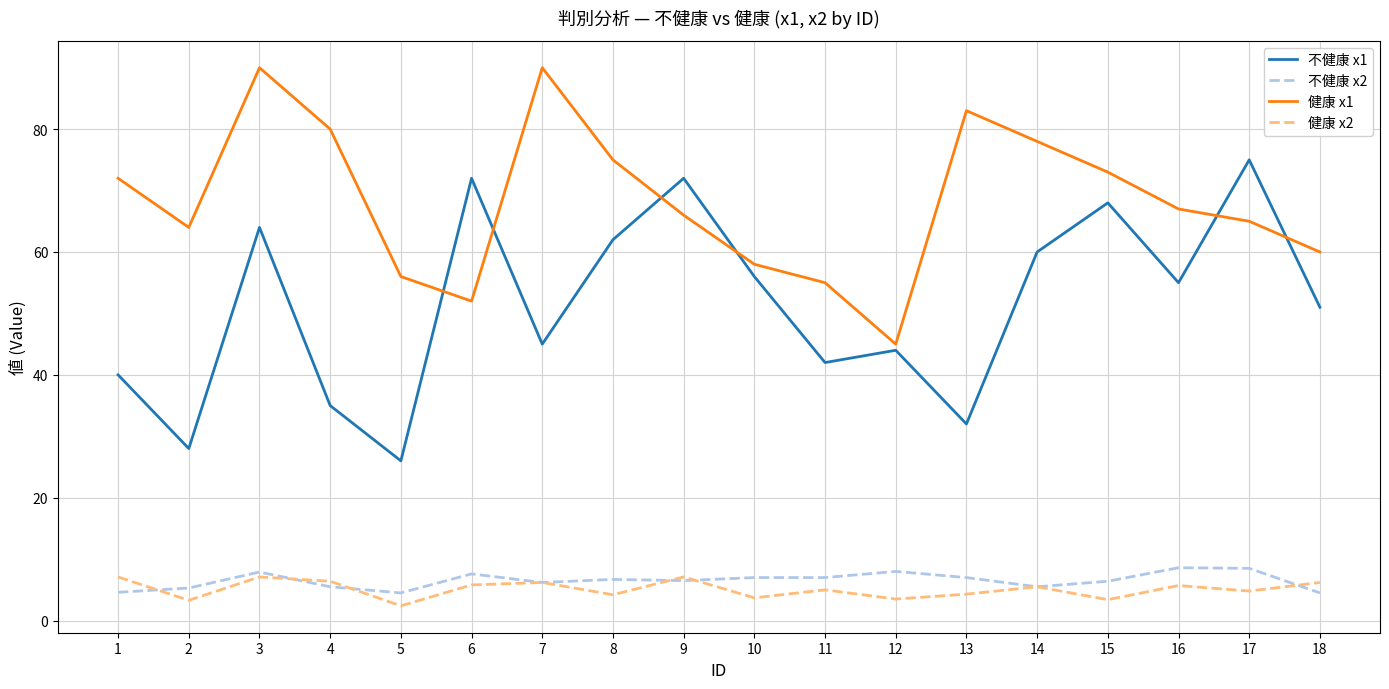

What is the smallest value displayed?

2.4